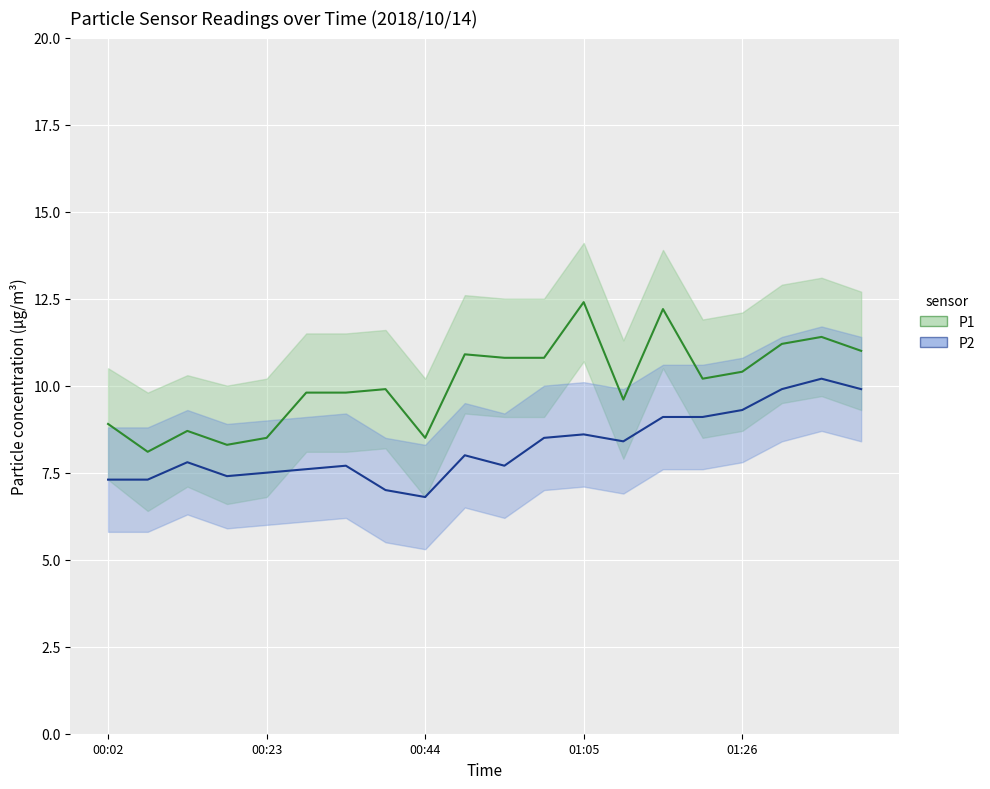

Which series has the largest range (max minus min)?

P1_line